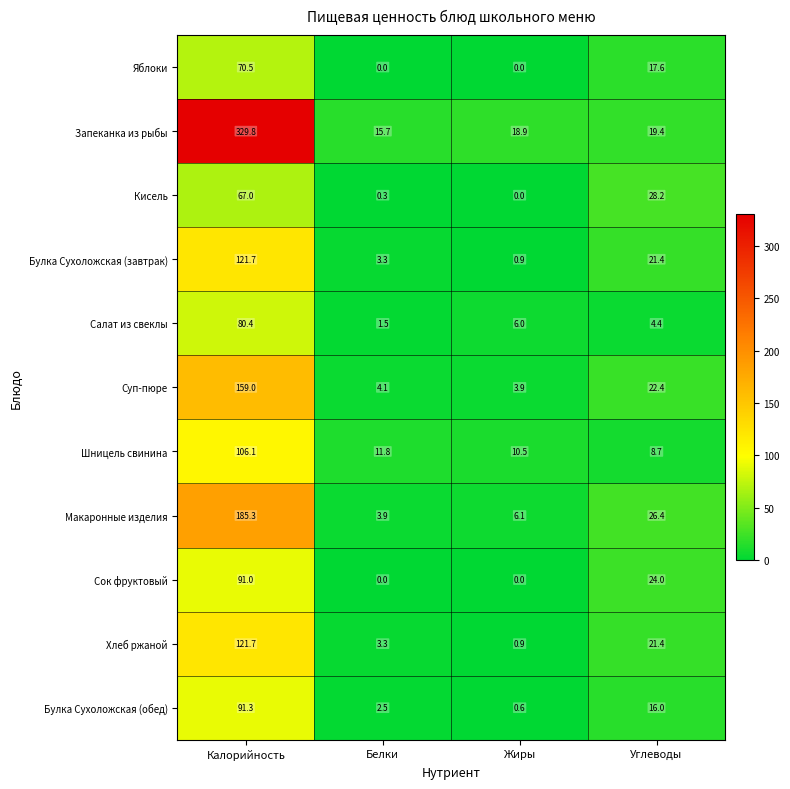

What is the average value of the Запеканка из рыбы series?

96.0